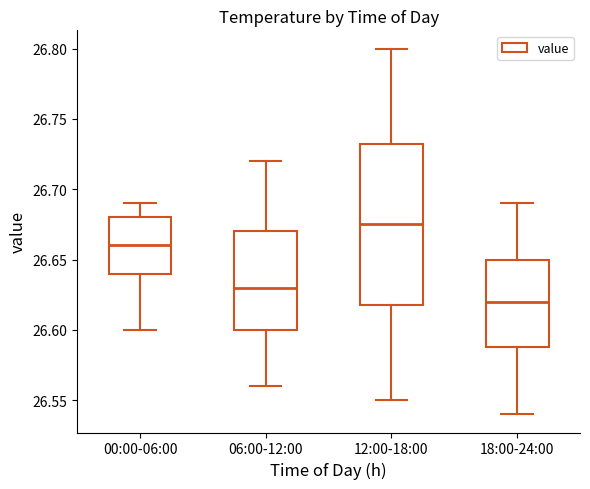

Which box's median line is the lowest?

18:00-24:00